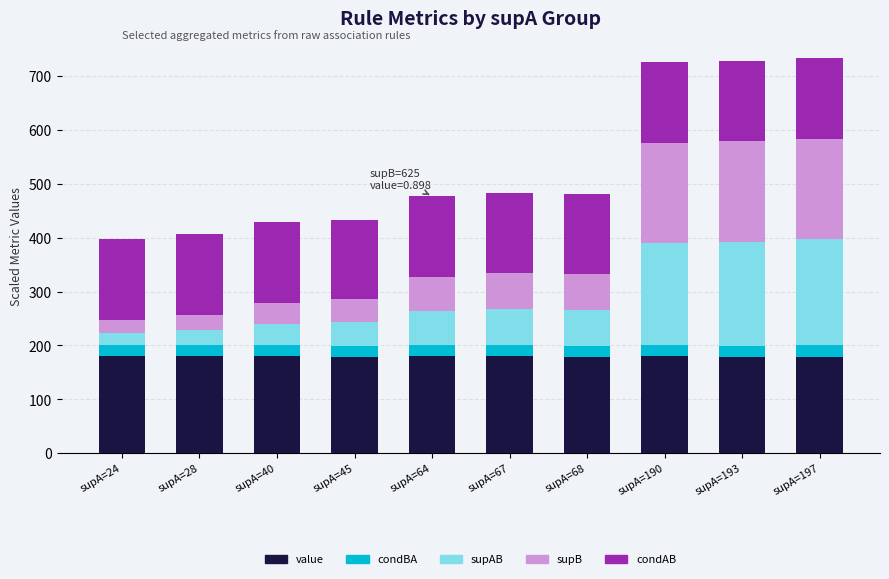

Which series has the widest spread of values?

supAB